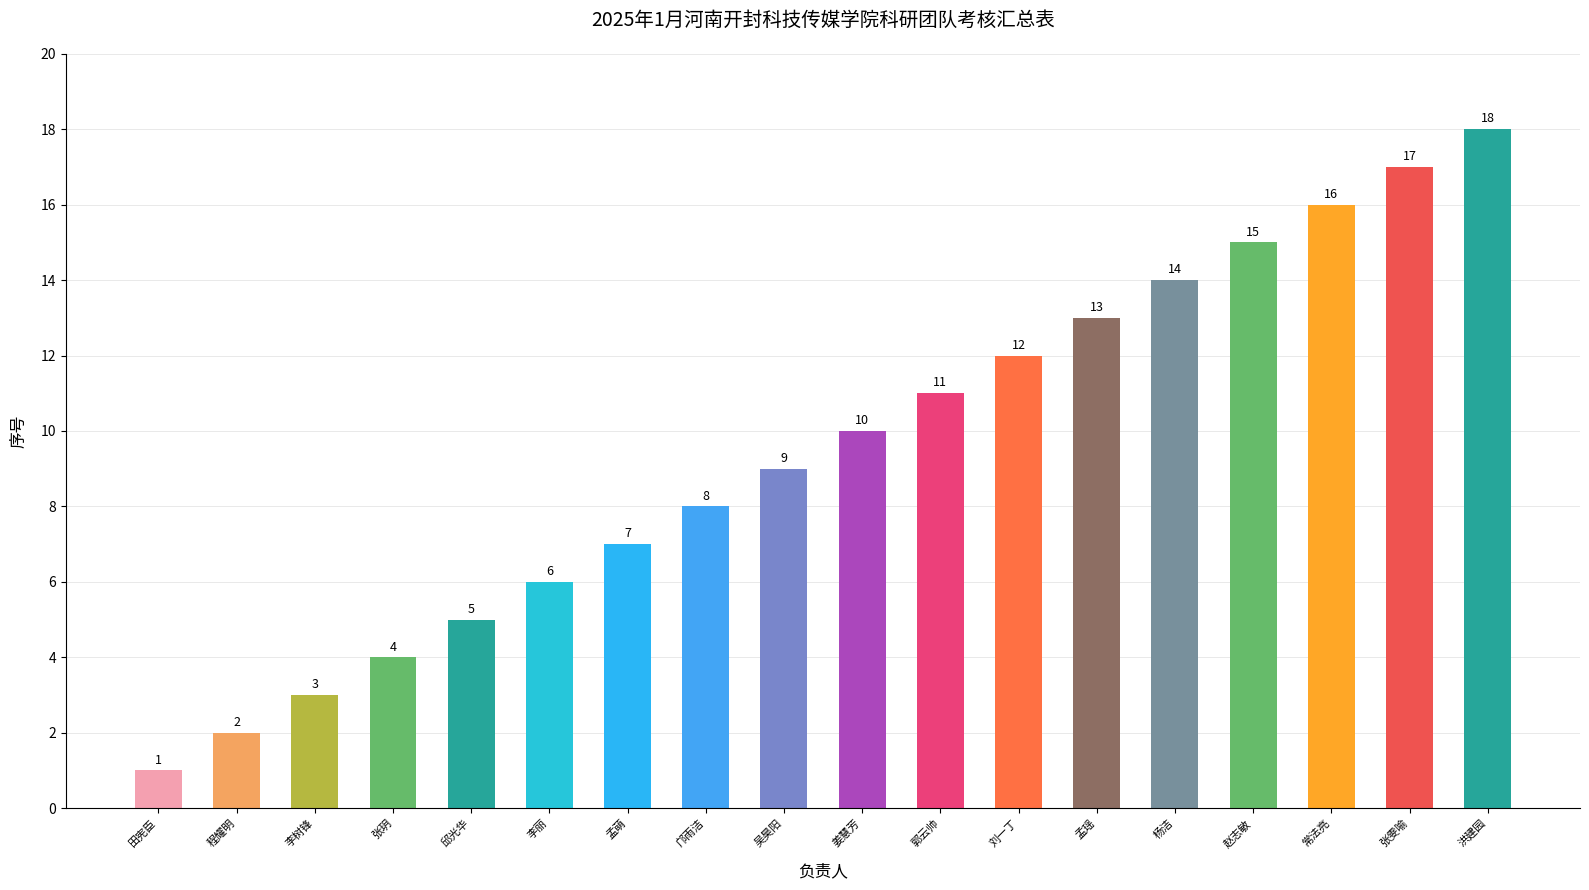

Reading left to right, extract all data points from this chart.

1	2	3	4	5	6	7	8	9	10	11	12	13	14	15	16	17	18